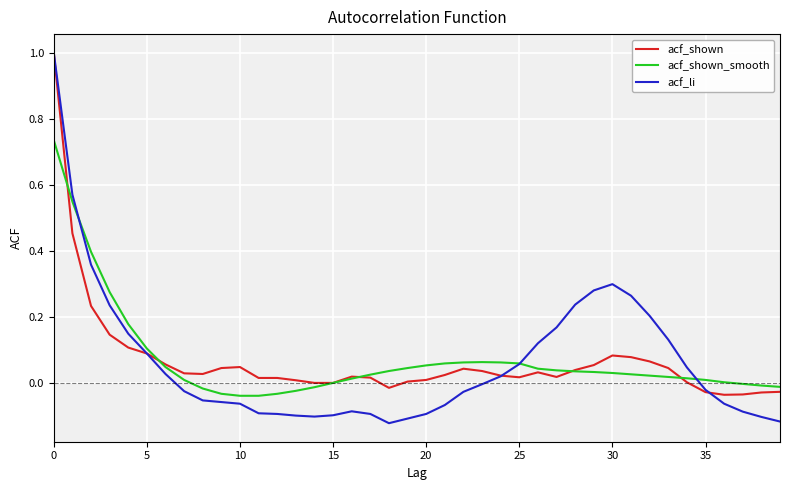

What is the highest value of the acf_li series?

1.0